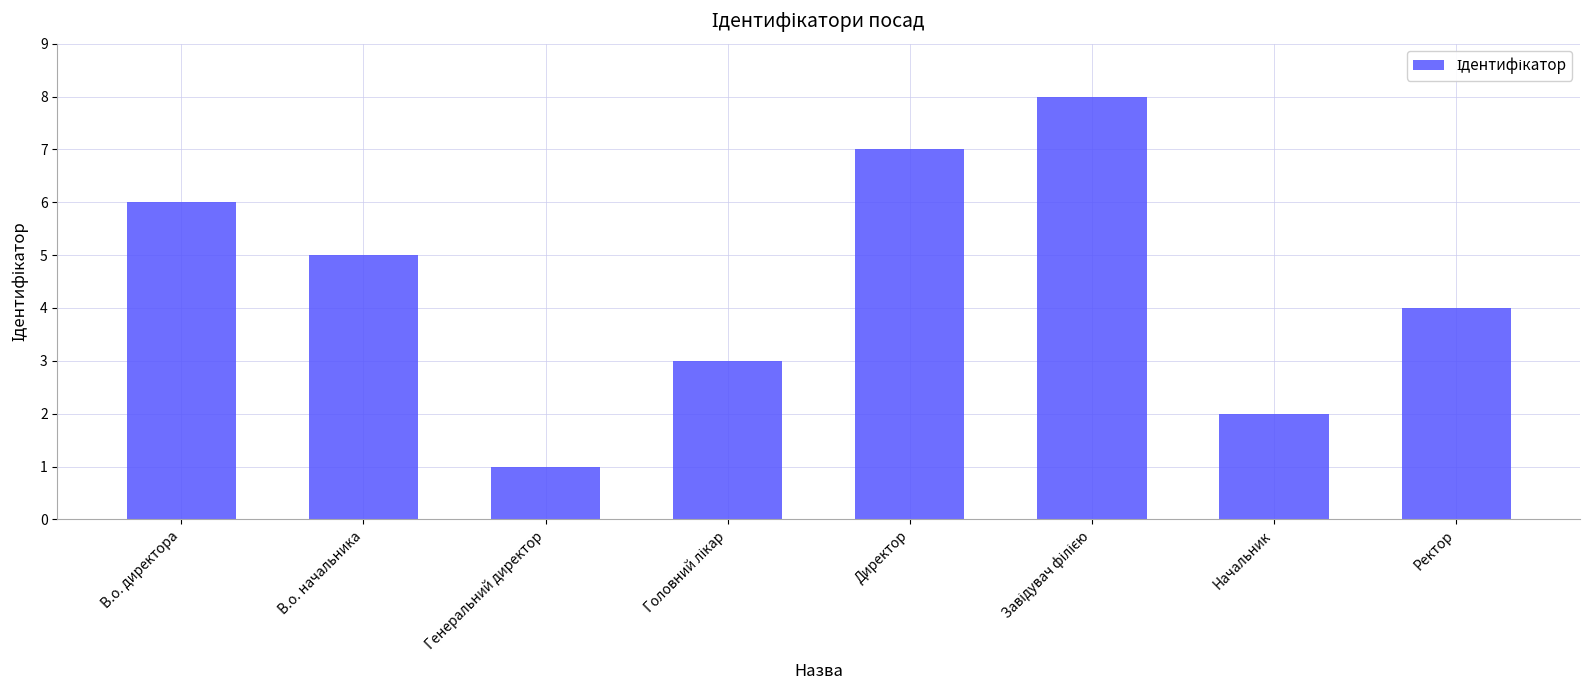

What is the maximum value shown in the chart?

8